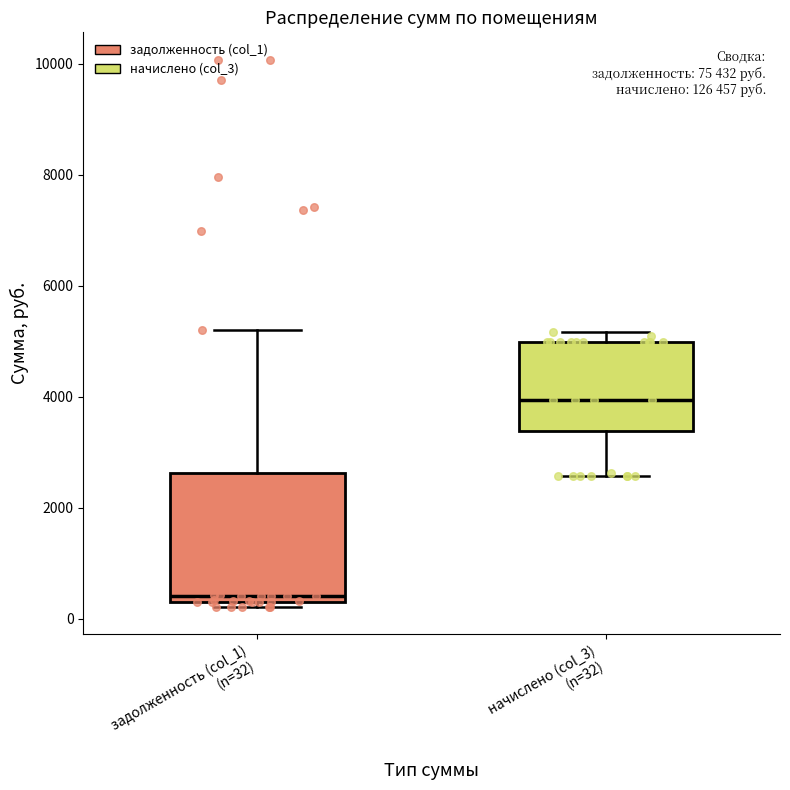

Comparing the boxes themselves (not the whiskers), which one is the tallest?

задолженность (col_1) (n=32)